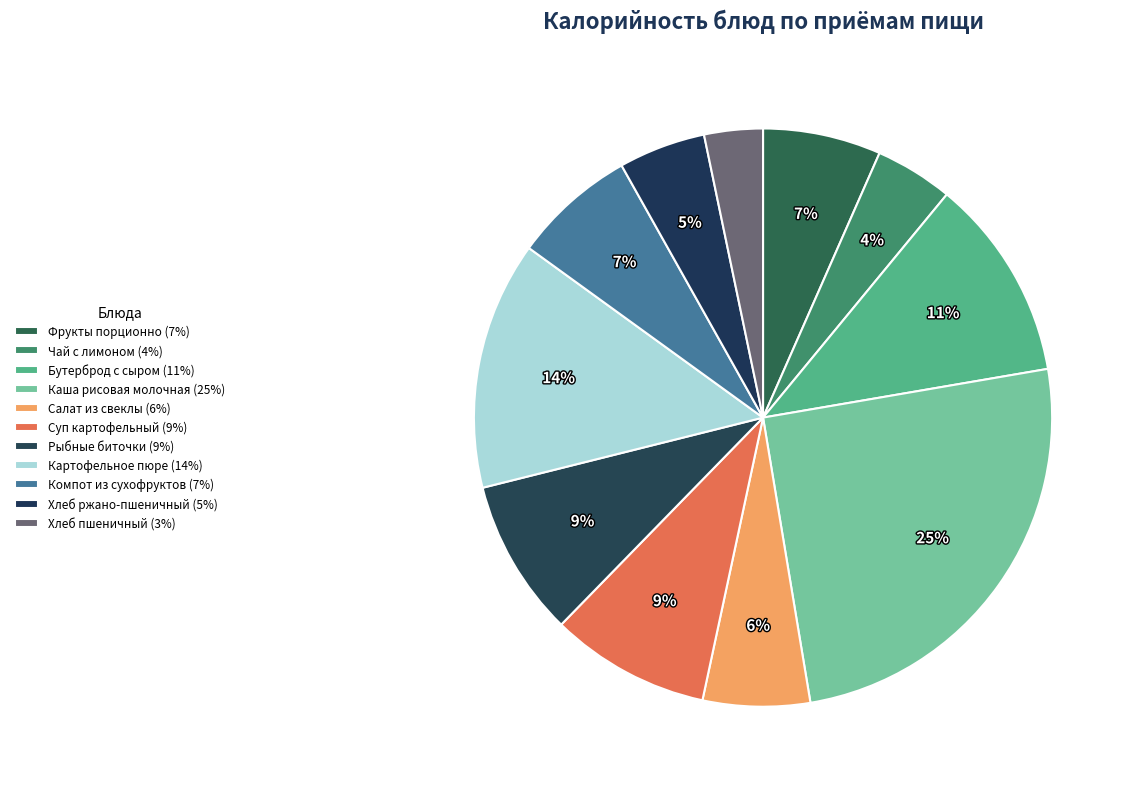

True or false: Салат из свеклы accounts for 6% of the total.

True